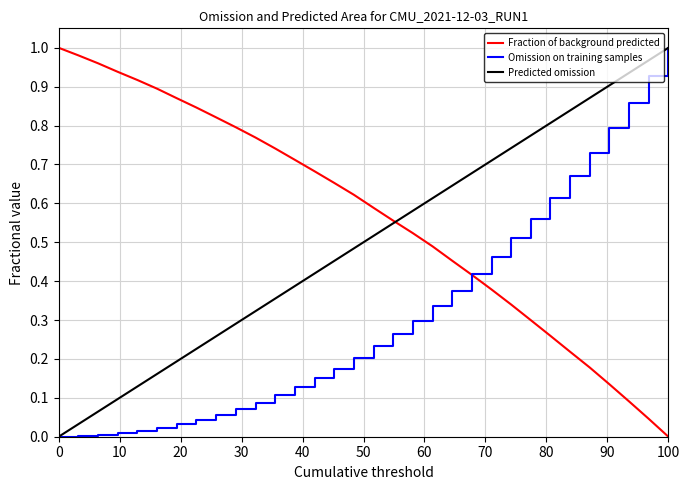

Rank the series by their average value, from highest to lowest.

Fraction of background predicted, Predicted omission, Omission on training samples